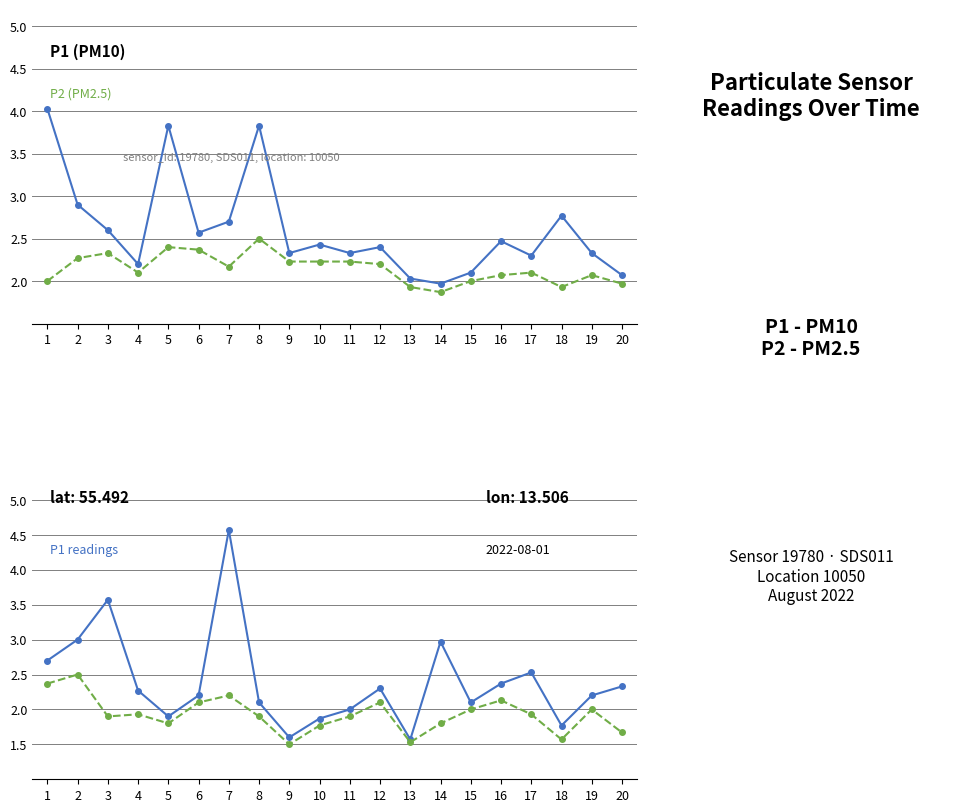

What is the maximum value for P1?

4.0